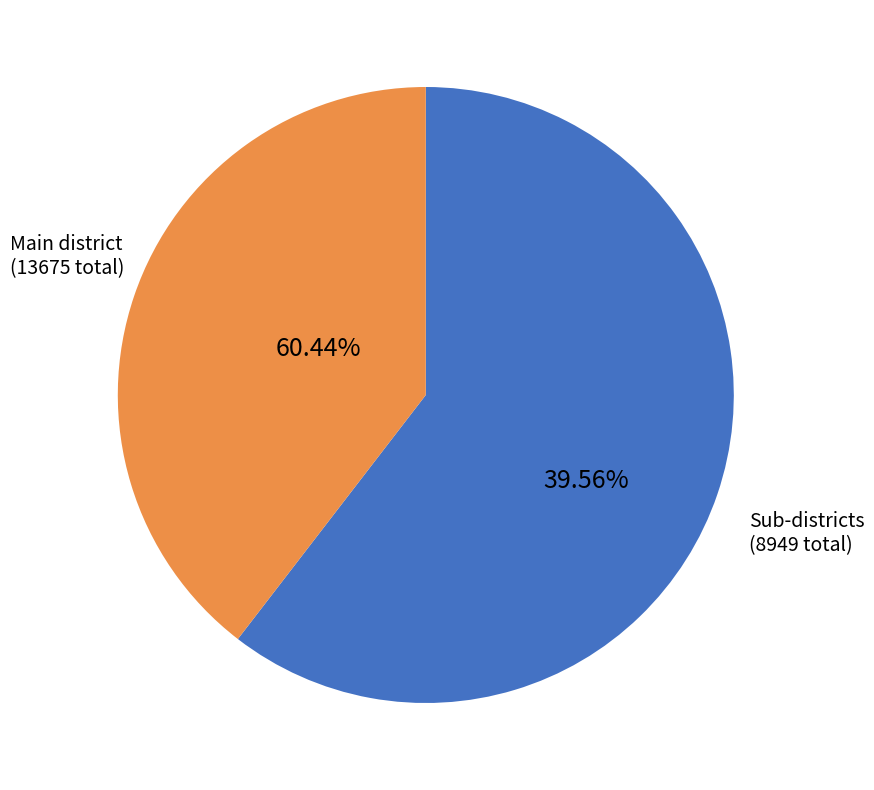

True or false: 1403 accounts for 24% of the total.

False